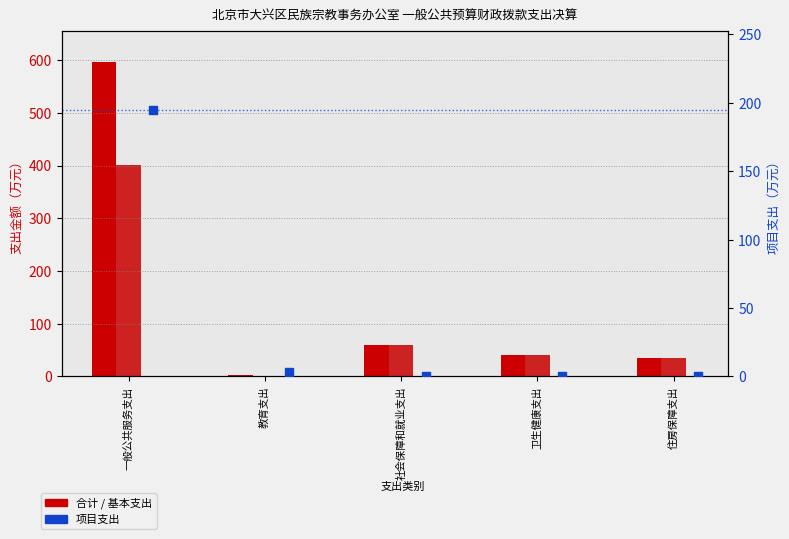

Which series reaches the maximum Y coordinate?

合计